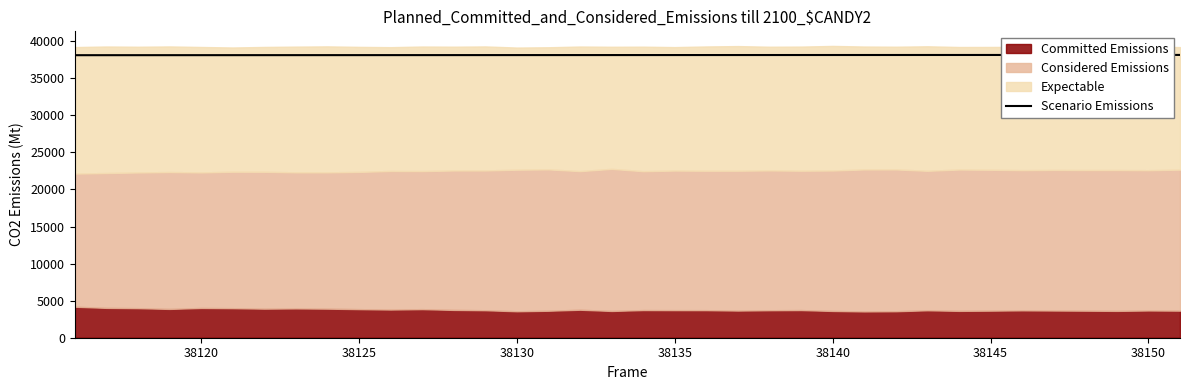

What is the maximum value for Scenario Emissions?

38151